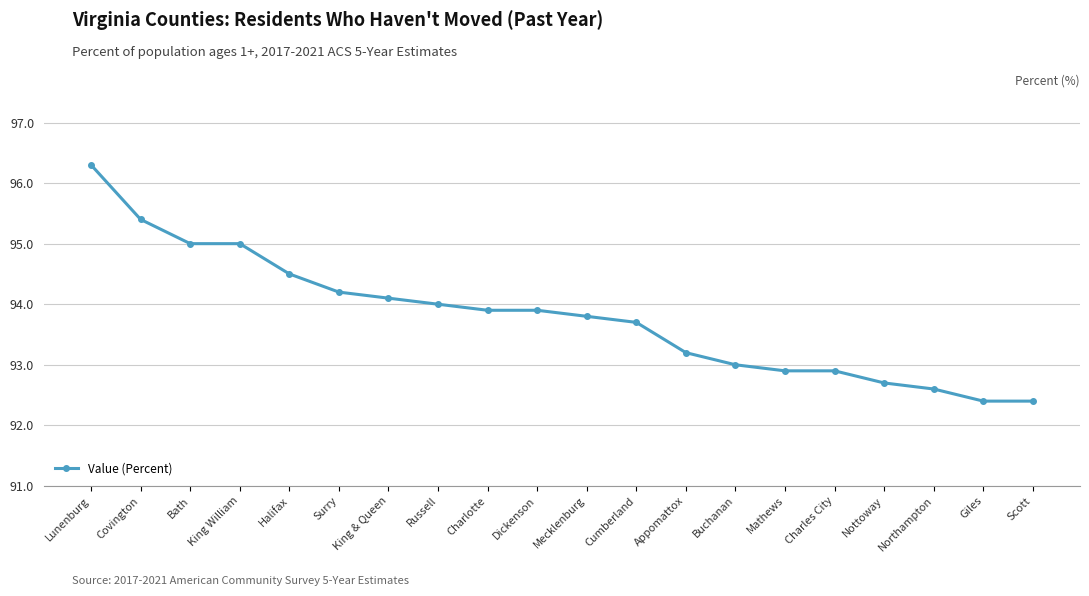

The chart shows a value of 49.8 at Buchanan. True or false?

False